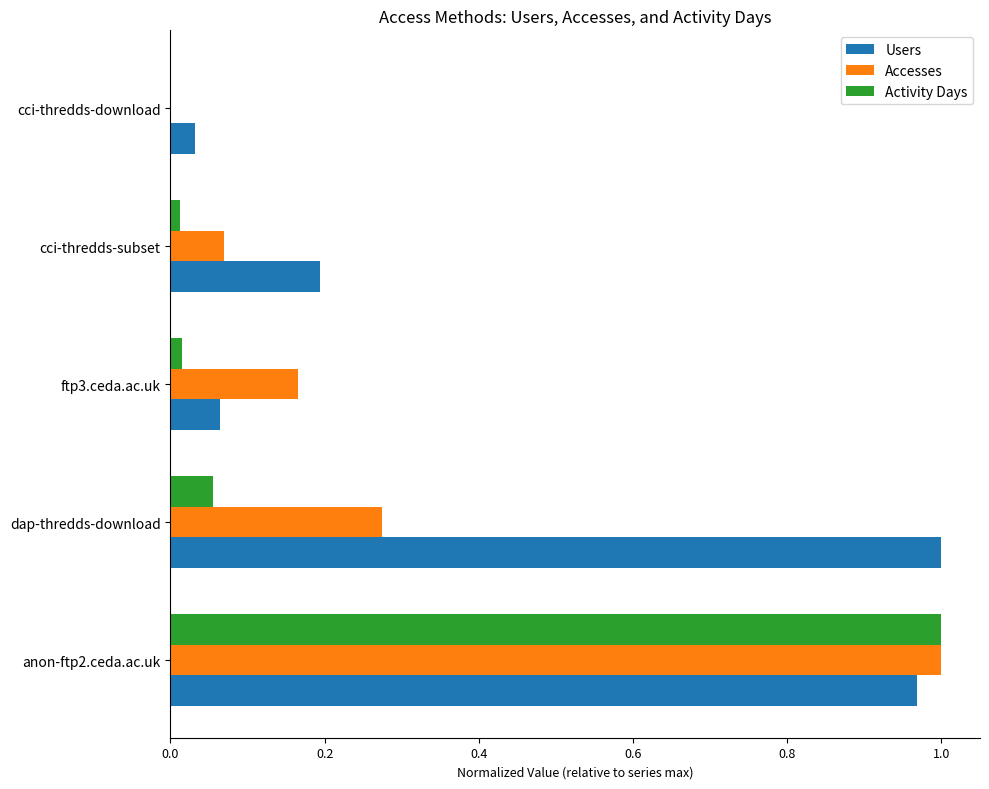

What are all the series names shown in the legend?

Users, Accesses, Activity Days